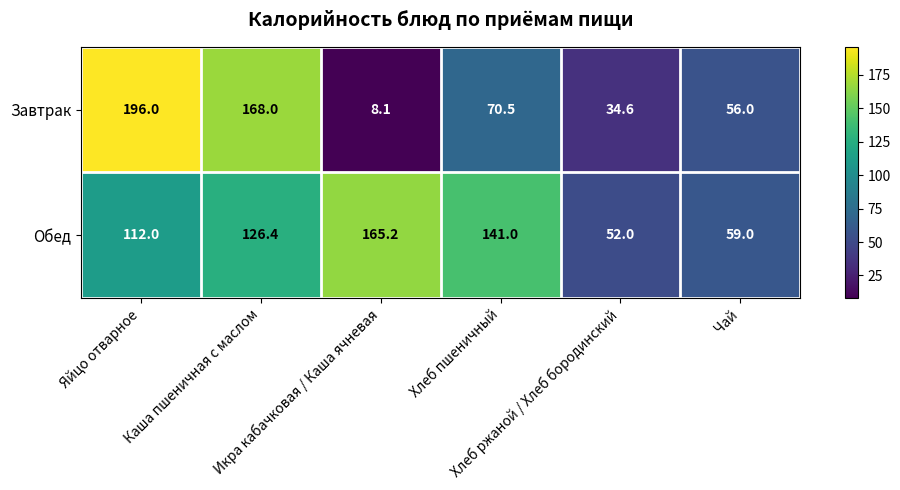

Which series has the largest total across all categories?

Обед